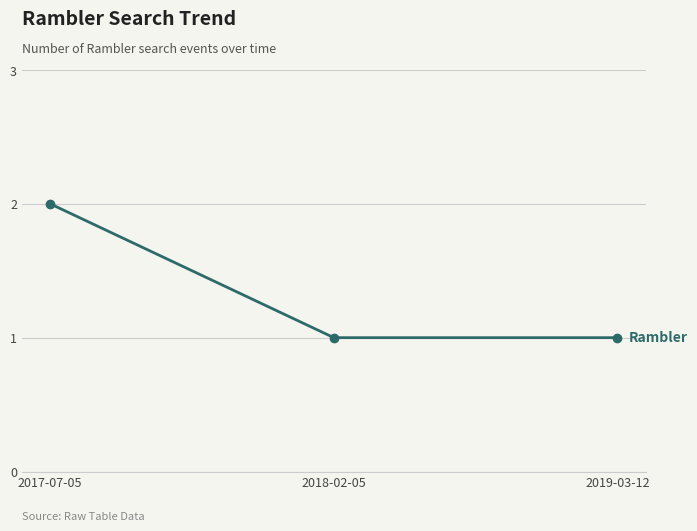

Which label corresponds to the largest value in the chart?

2017-07-05